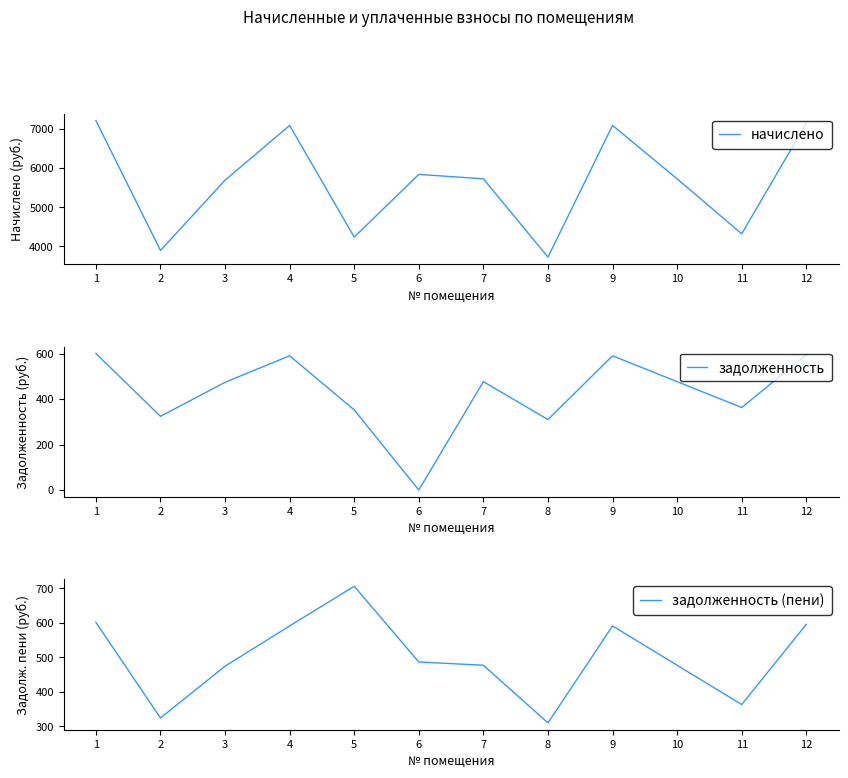

True or false: задолженность and задолженность (пени) cross at least once.

False